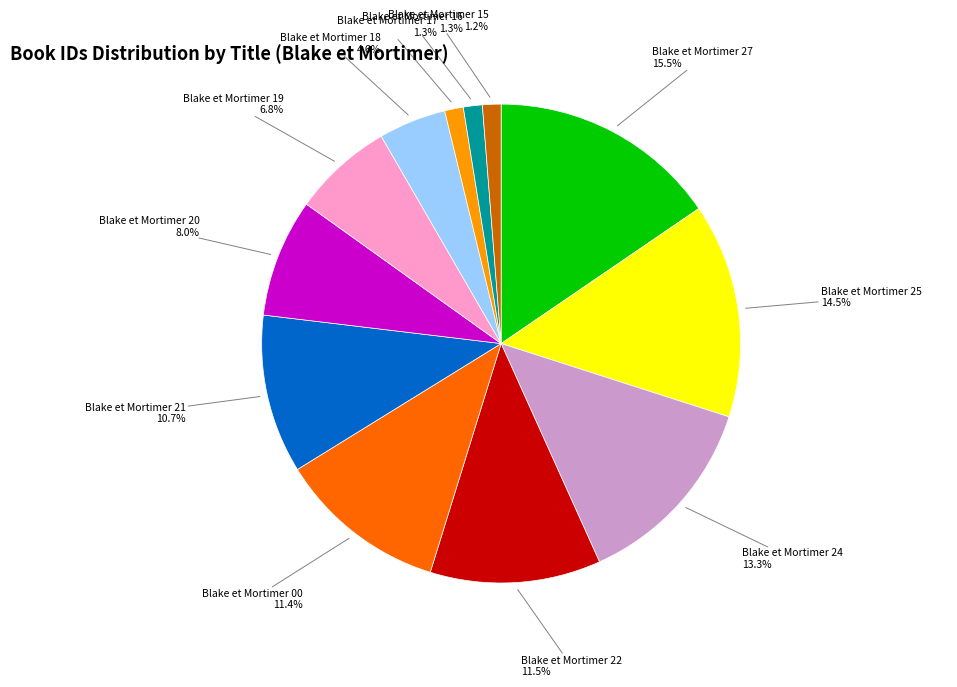

What is the largest slice in the pie chart?

Blake et Mortimer 27